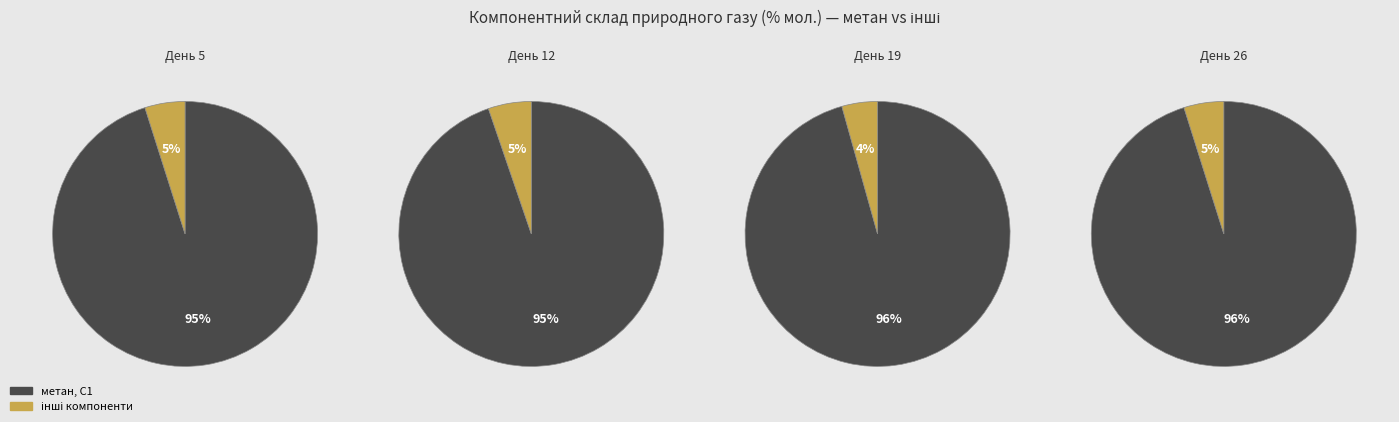

Is it true that 26 is 16% of the pie?

False